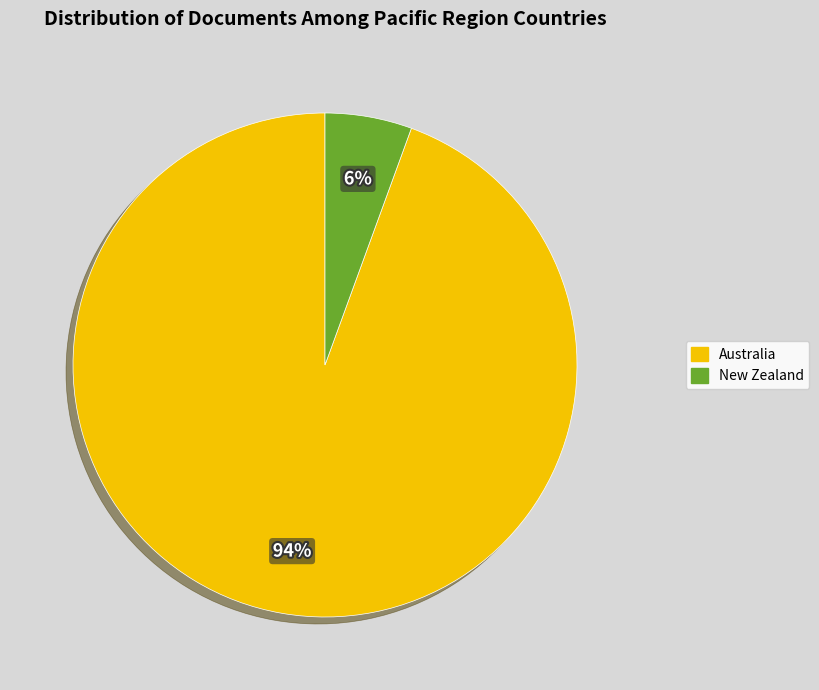

To the nearest percent, what portion does New Zealand represent?

6%